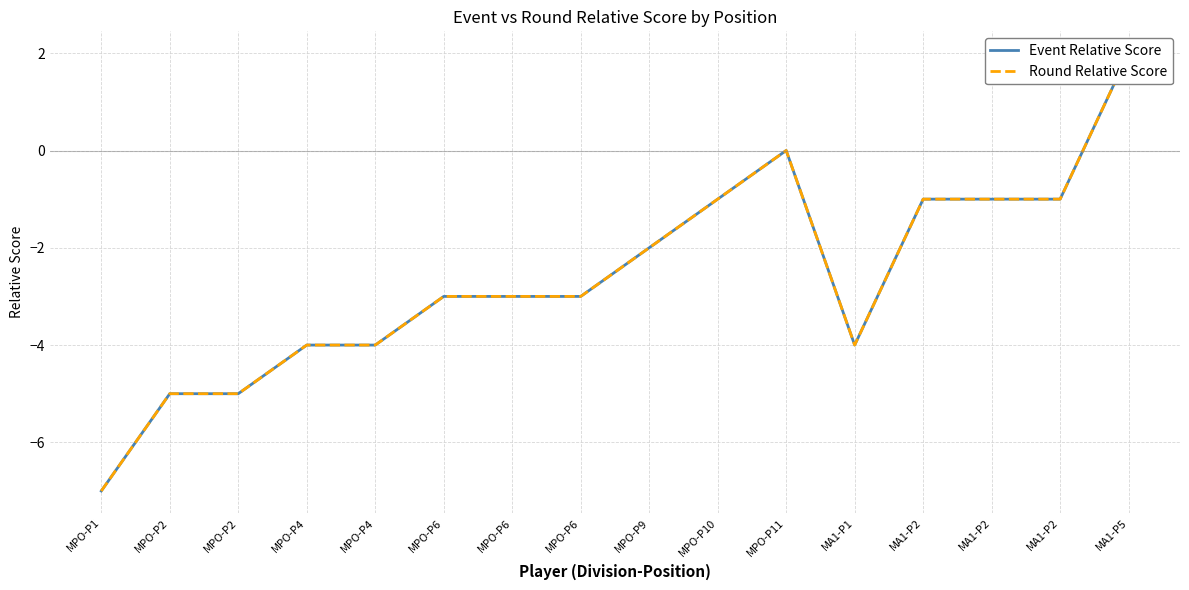

What is the value of the Event Relative Score point at the 8th from the left?

-3